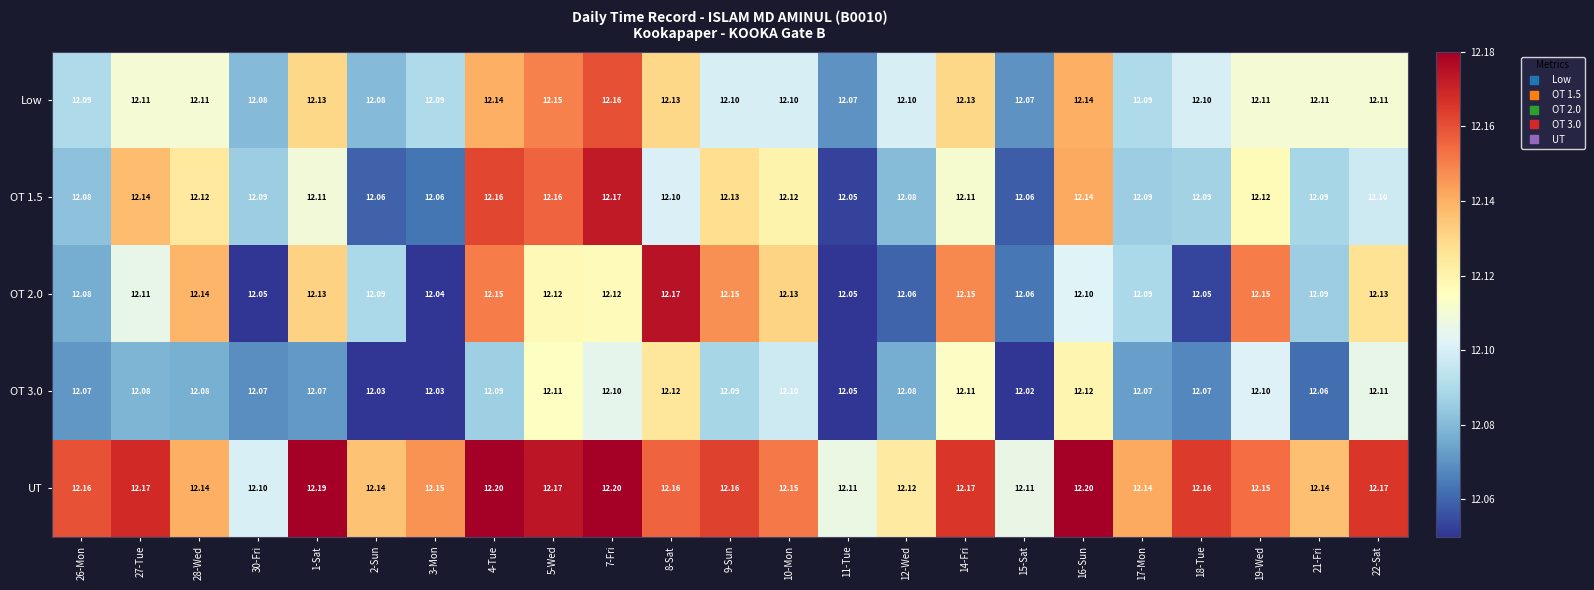

Is the value of Low at 28-Wed greater than the value of OT 1.5 at 4-Tue?

No